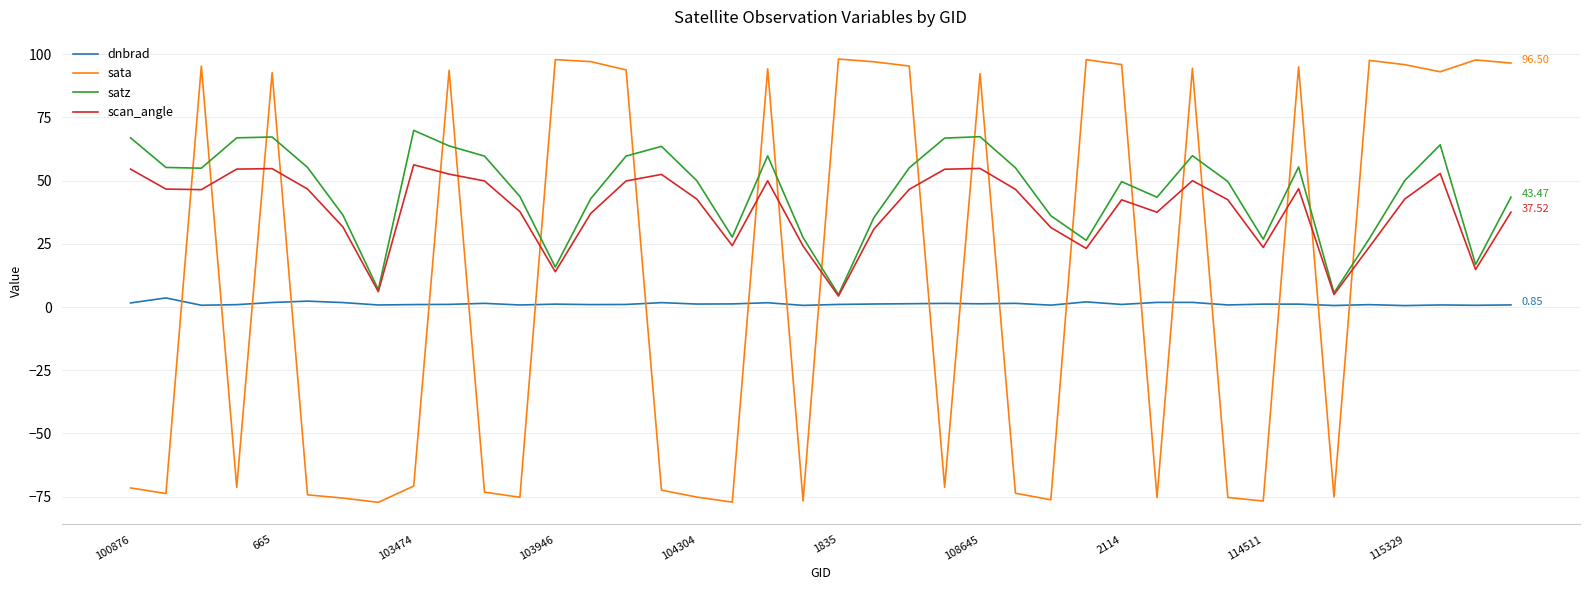

True or false: scan_angle has more than 0 interior local peaks.

True